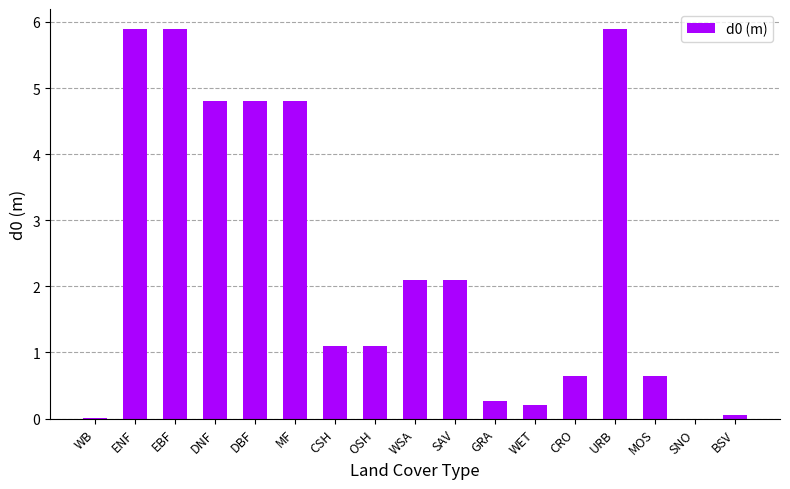

What is the sum of all values?

40.3